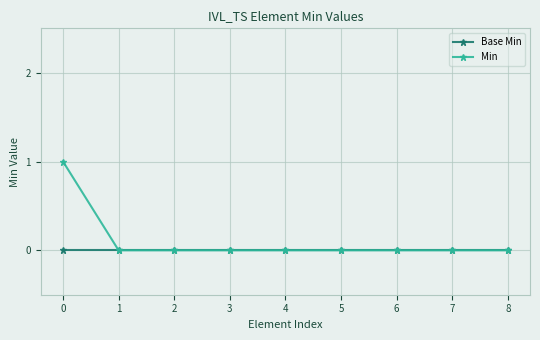

The value of Base Min at 4 is 0. True or false?

True